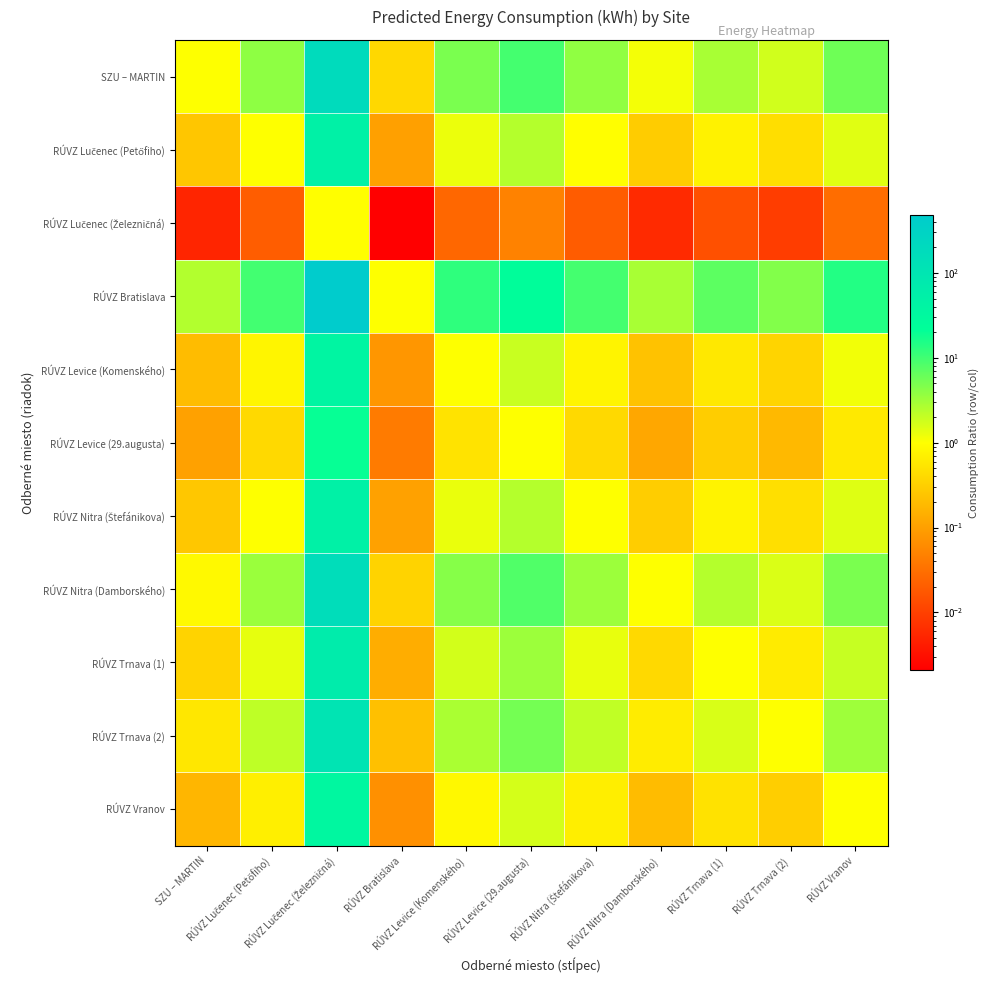

Which series has the largest total across all categories?

RÚVZ Bratislava